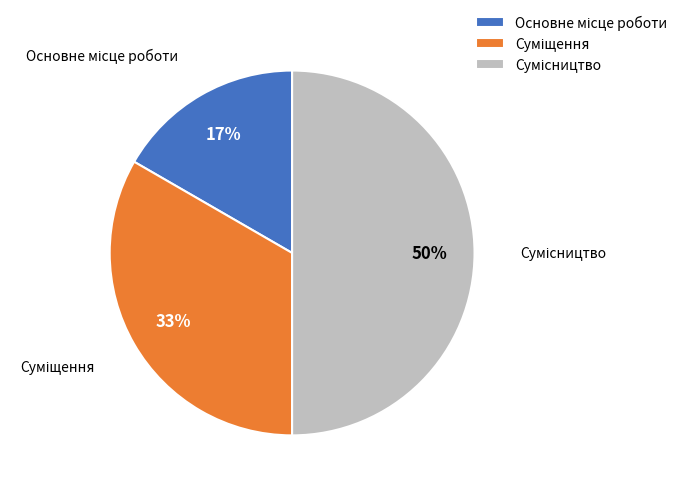

To the nearest percent, what is the average slice percentage?

33%